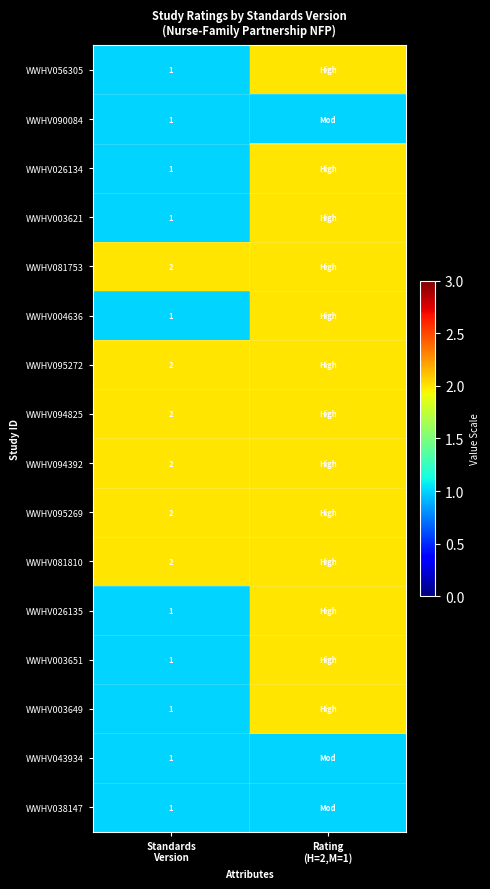

What is the difference between the highest and lowest values at Standards
Version?

1